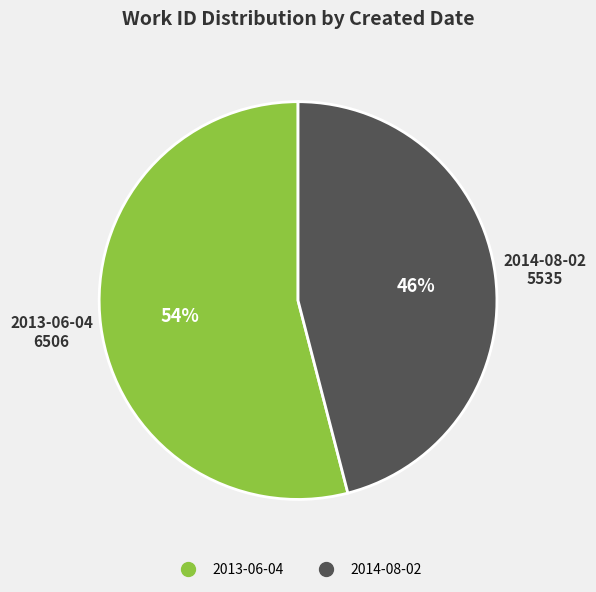

To the nearest percent, what percentage of the pie is 2014-08-02?

46%